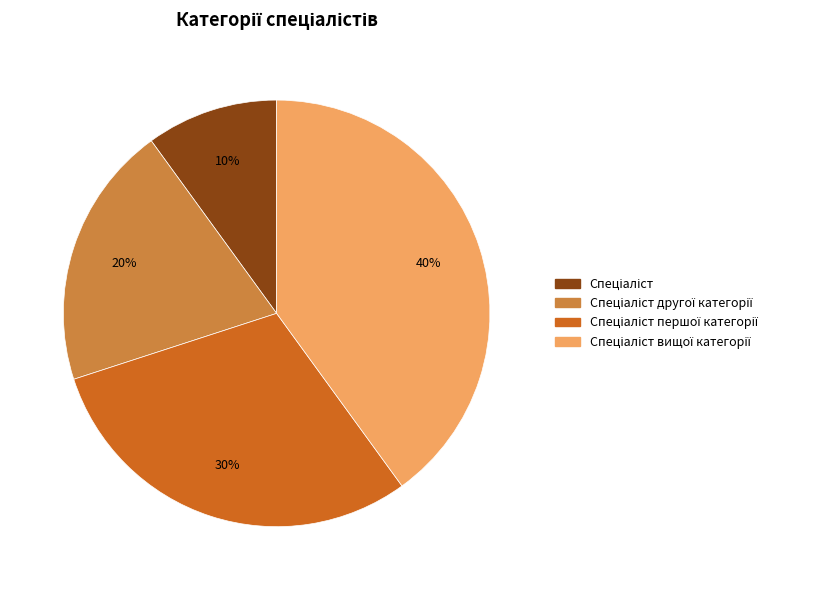

Does any single category account for the majority?

No